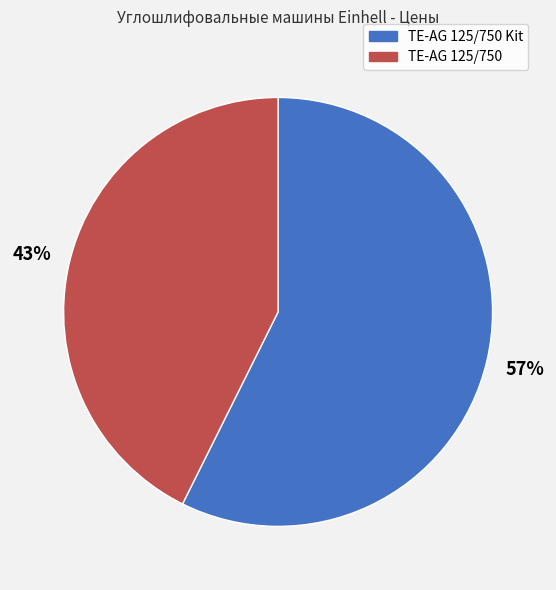

Do TE-AG 125/750 and TE-AG 125/750 Kit together represent more than half of the pie?

Yes